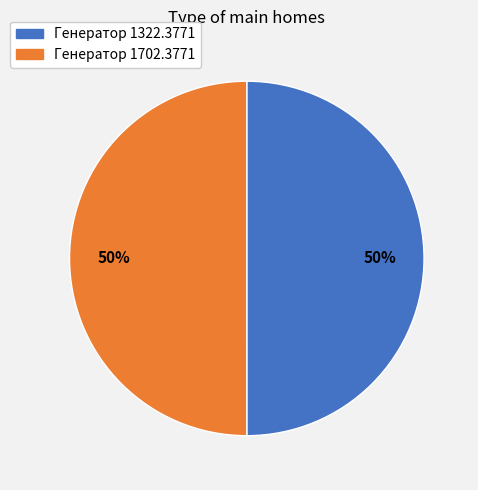

Is it true that Генератор 1702.3771 is 50% of the pie?

True